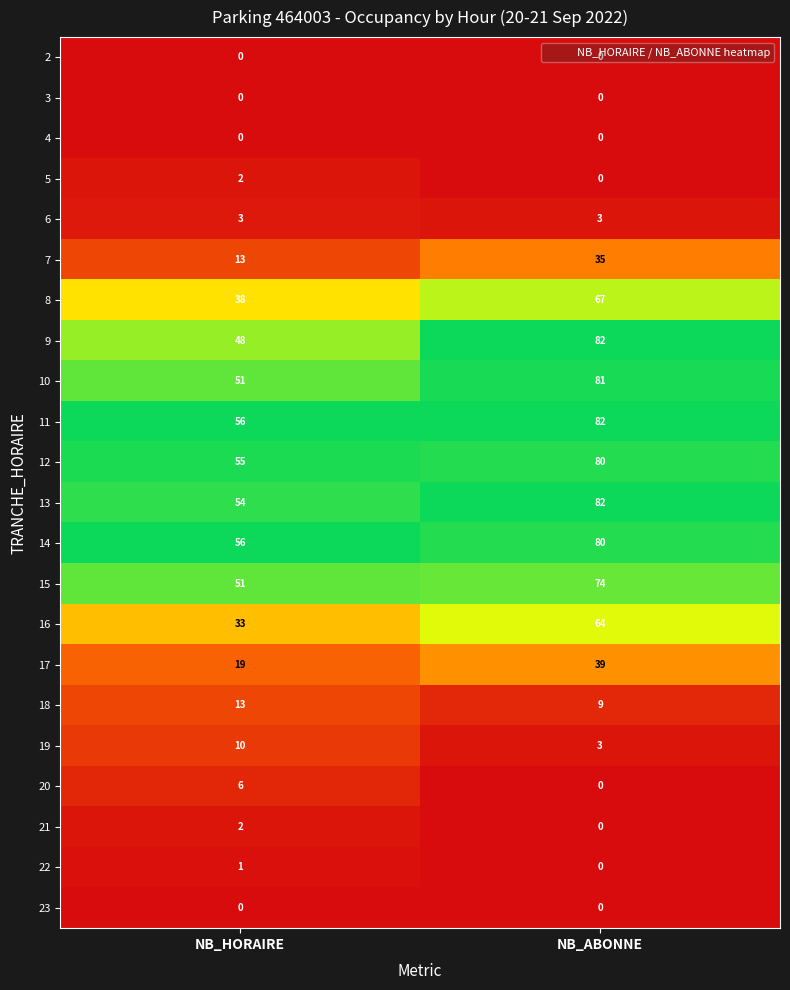

What is the average value of the 11 series?

69